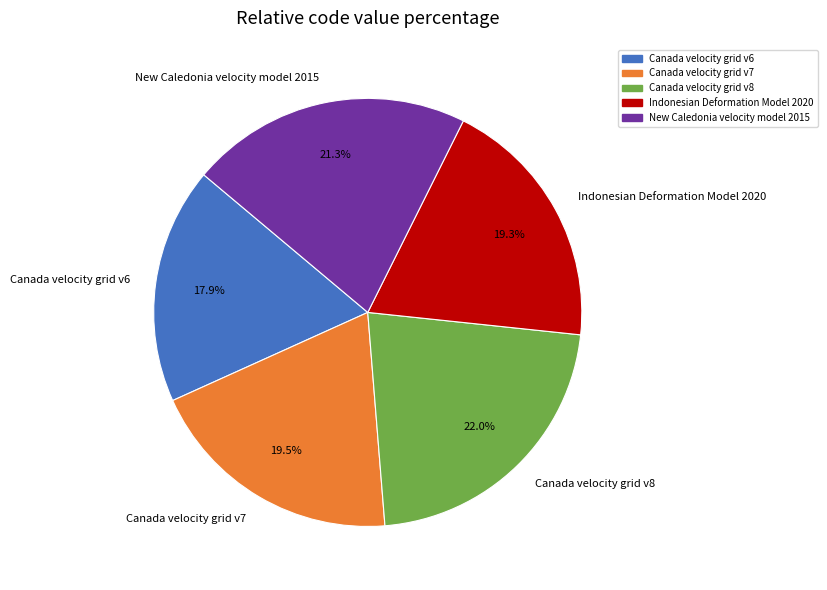

What is the smallest slice in the pie chart?

Canada velocity grid v6